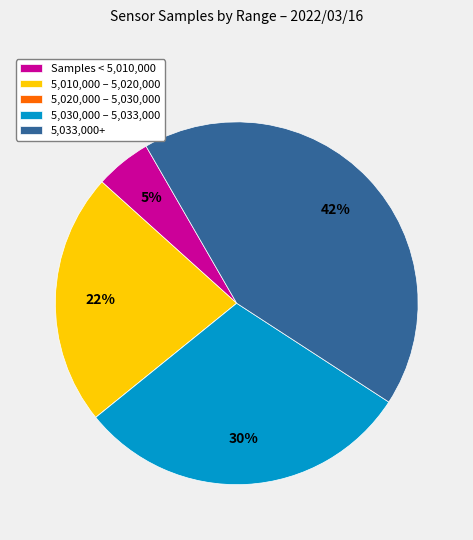

Is it true that 5,030,000 – 5,033,000 is 30% of the pie?

True